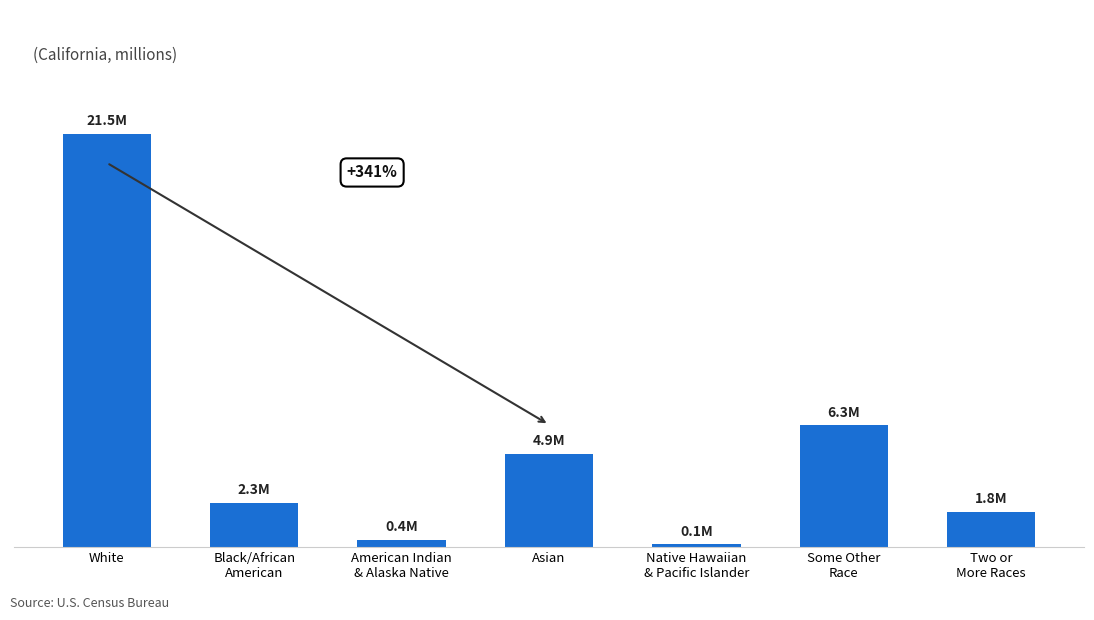

What is the change in value from White to Two or
More Races?

-19.6